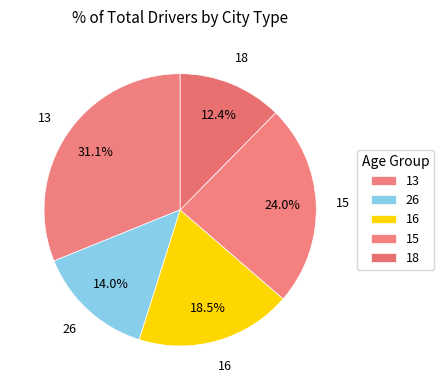

Which has a higher value, 16 or 18?

16